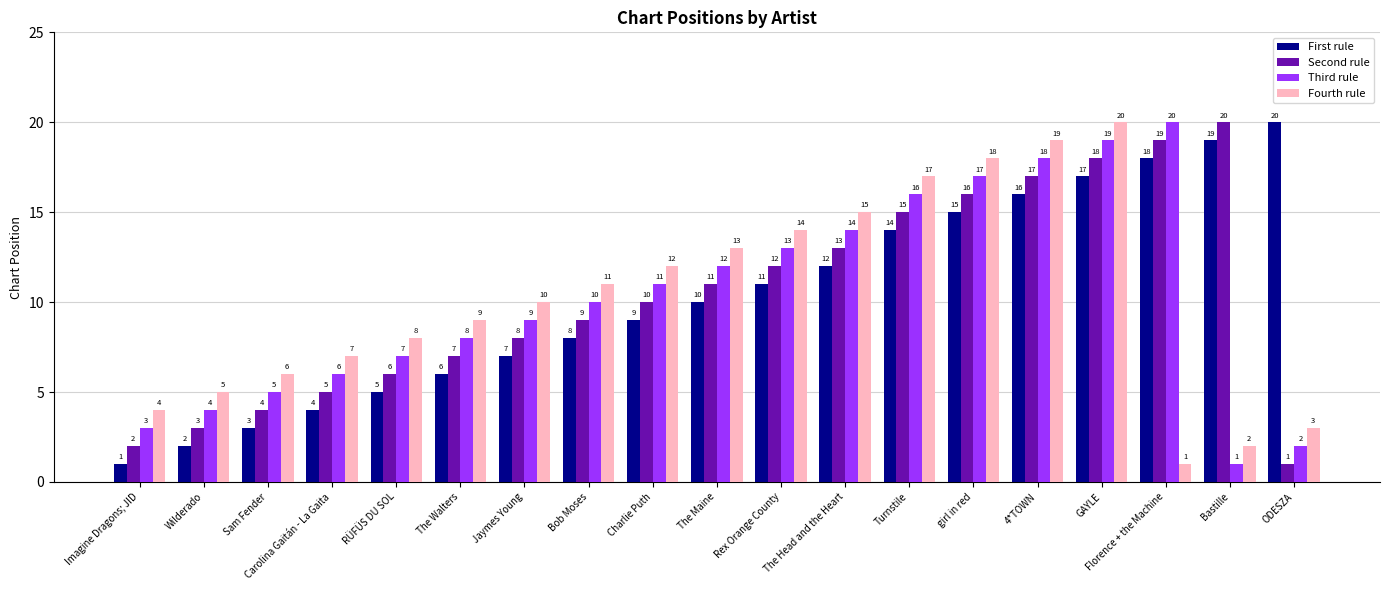

What is the difference between the highest and lowest values at The Walters?

3